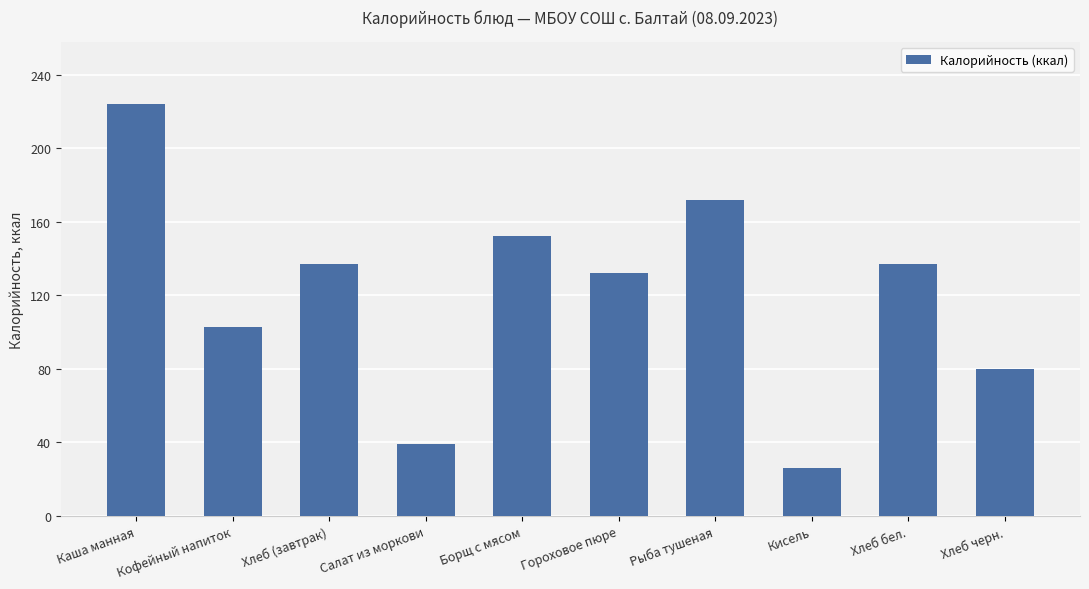

Between Кисель and Салат из моркови, which is larger?

Салат из моркови